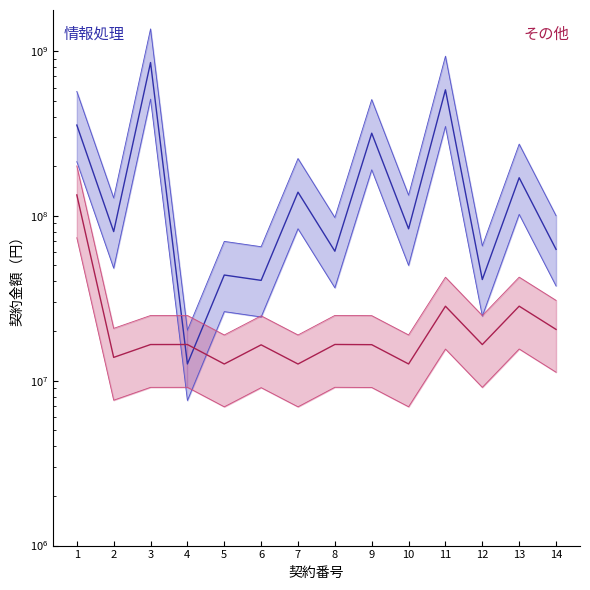

Which category has the lowest value in the その他 series?

7